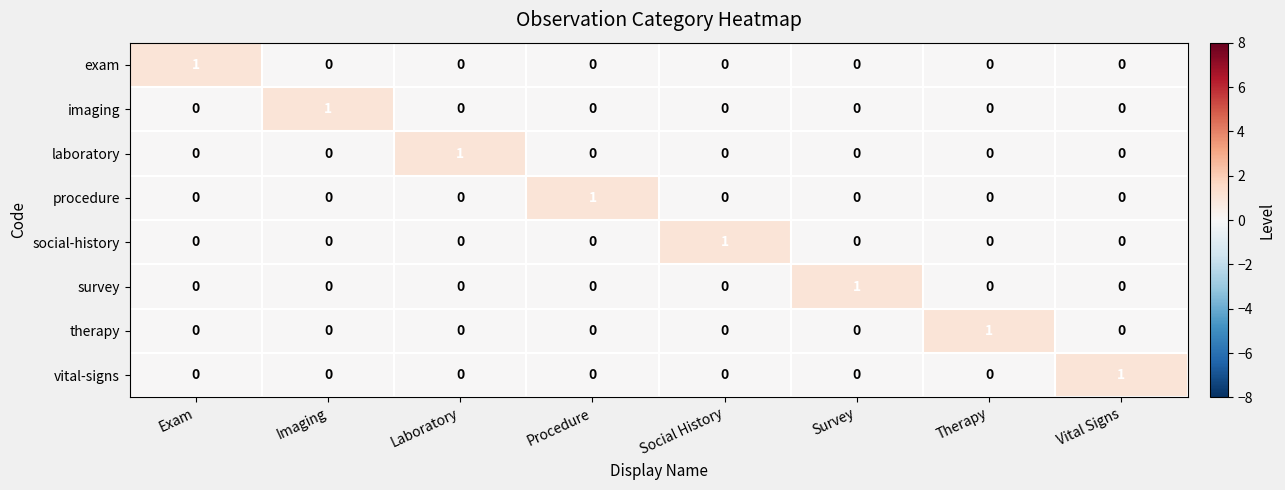

What is the greatest value displayed?

1